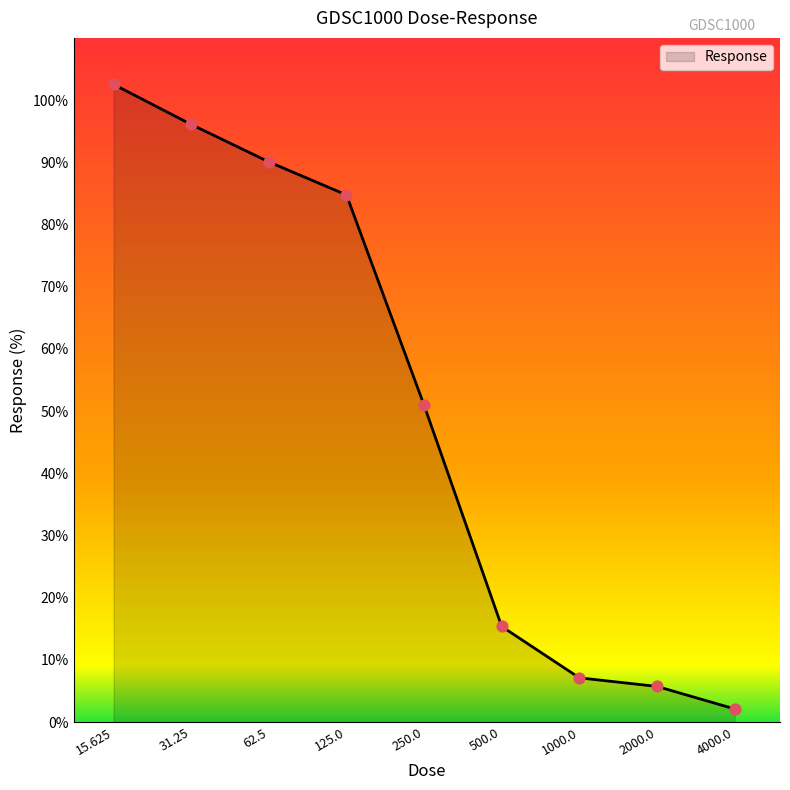

What is the difference between the maximum and minimum values?

100.4